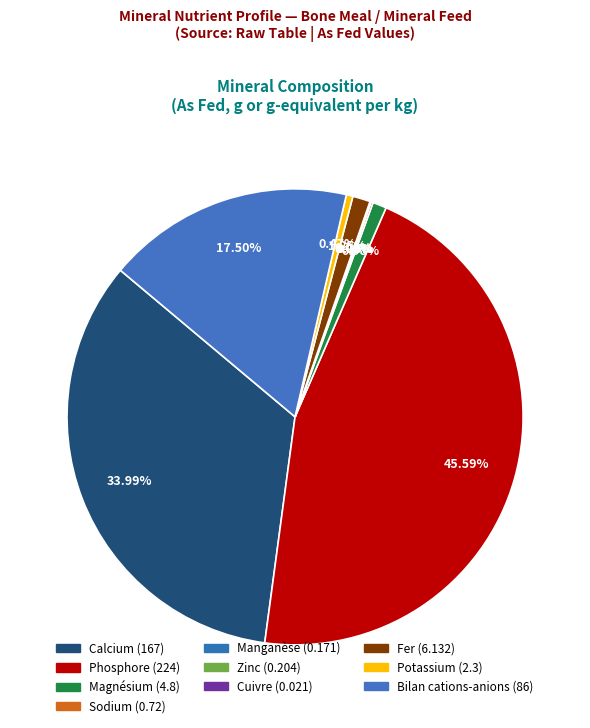

How many segments does this pie chart have?

10